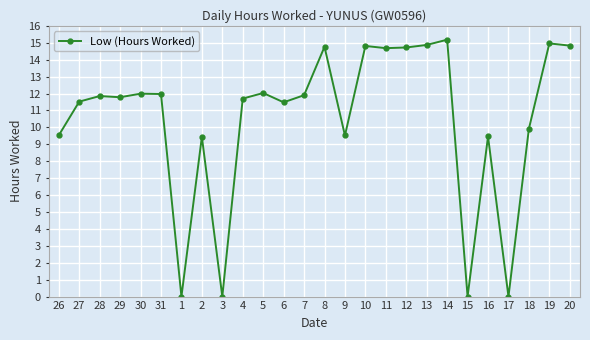

What is the sum of all values?

272.9